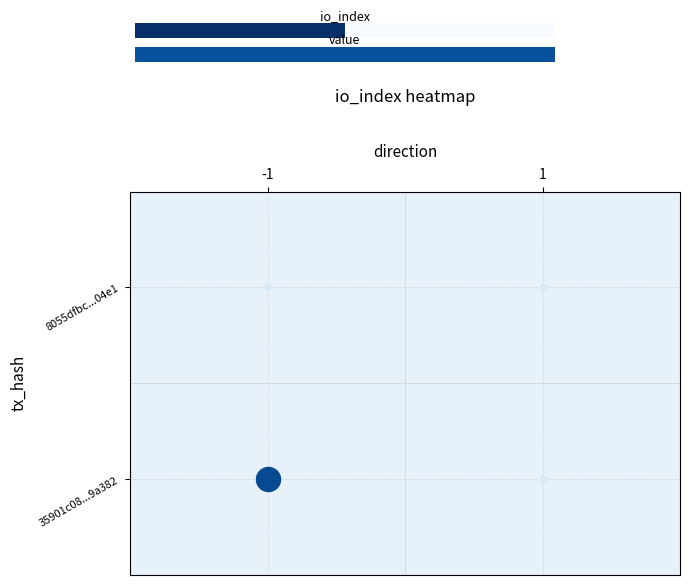

True or false: 8055dfbc5228ad577023189b696dc2876ac04e1 has a value of 0 at direction_-1.

True